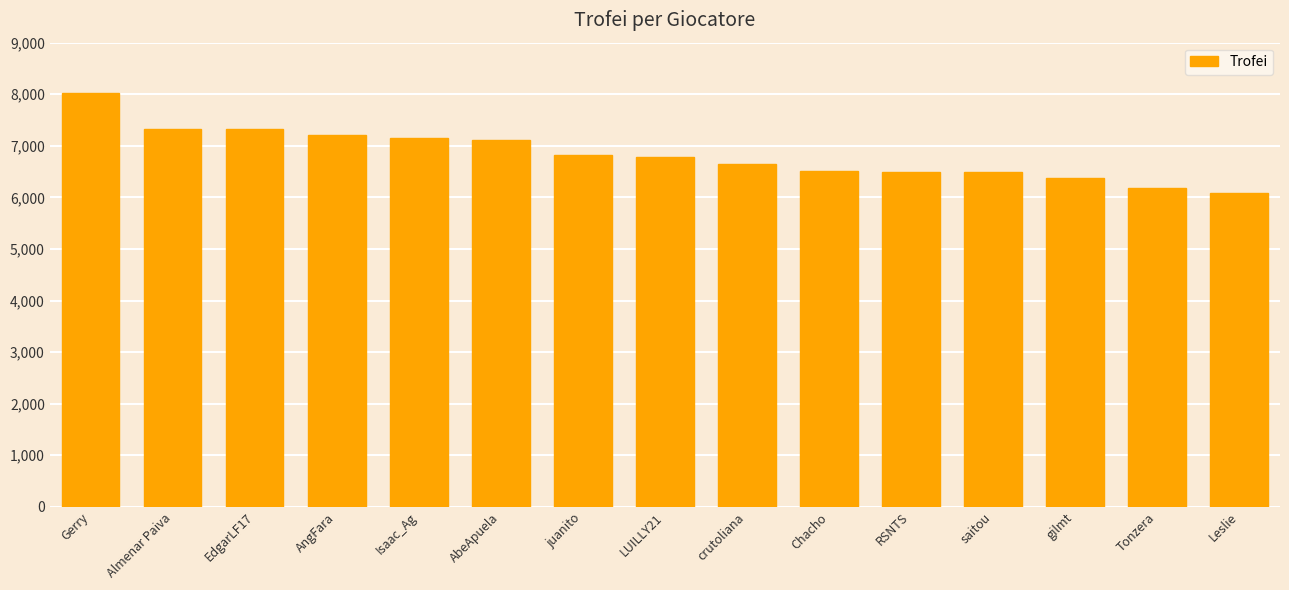

What is the change in value from RSNTS to Tonzera?

-322